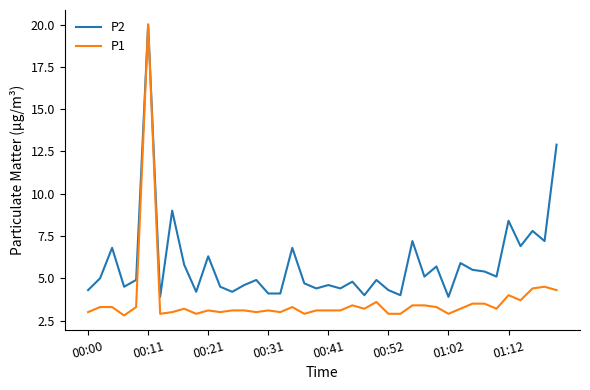

Which series has the widest spread of values?

P1